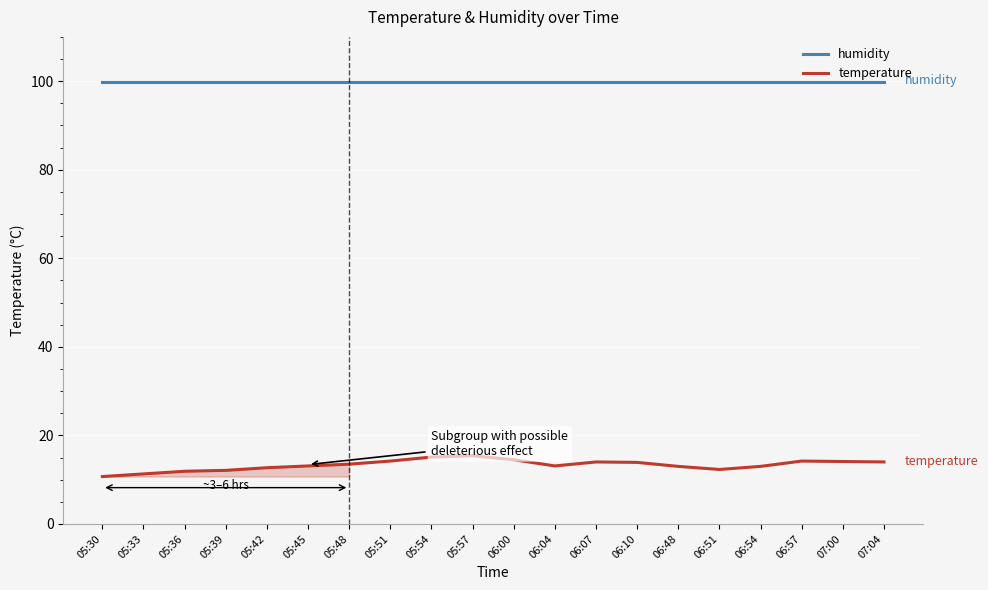

At 07:00, list the series in order from largest to smallest.

humidity, temperature